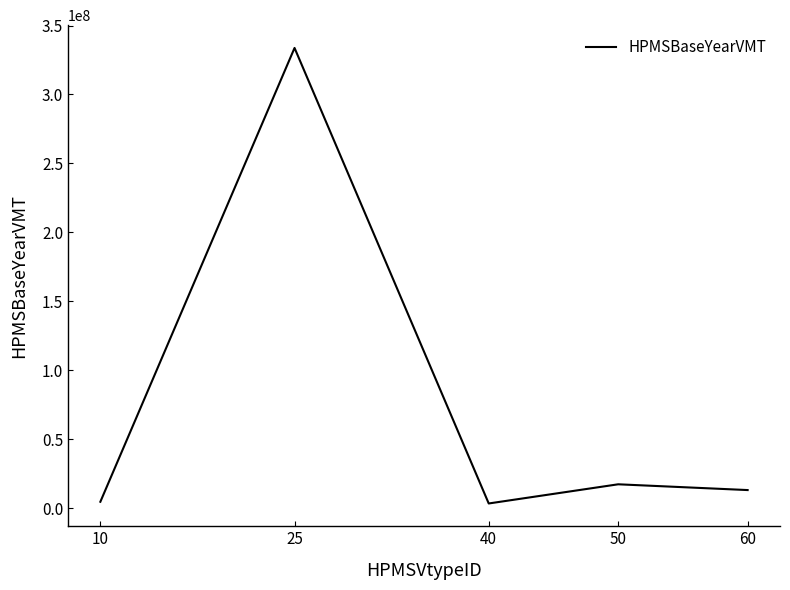

The value at 25 is 333747294.3. True or false?

True